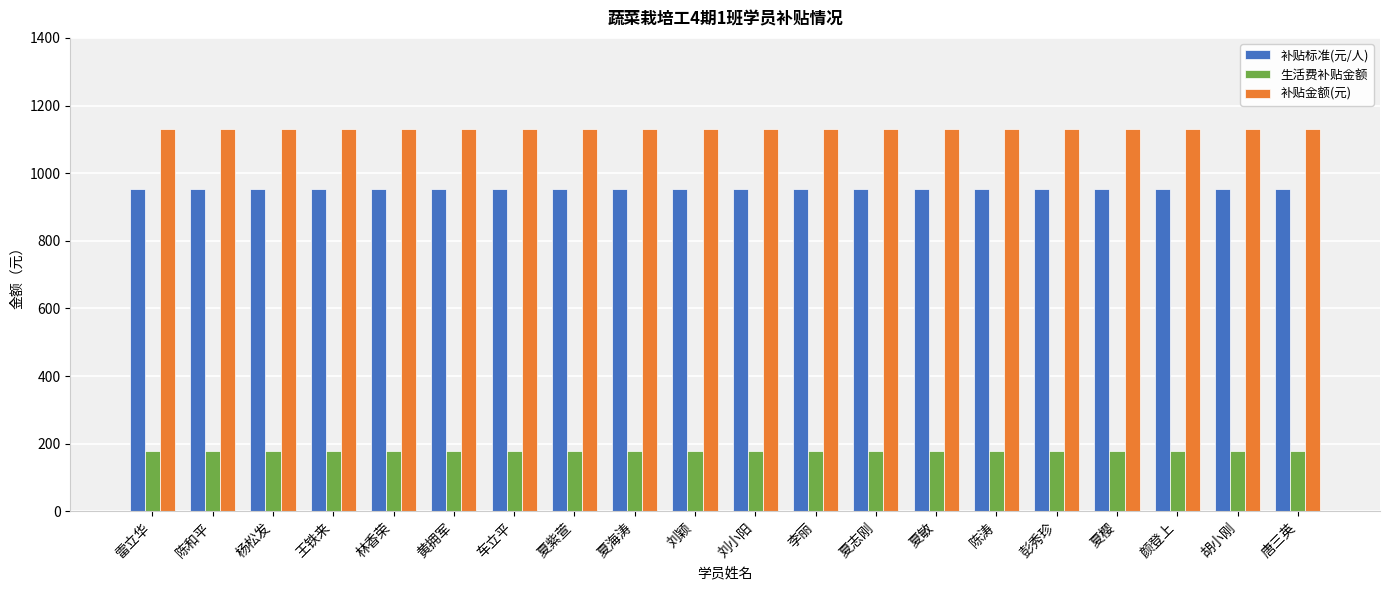

Reading left to right, list all the values displayed in this chart.

补贴标准(元/人): 雷立华=952	陈和平=952	杨松发=952	王铁来=952	林香荣=952	黄拥军=952	车立平=952	夏紫萱=952	夏海涛=952	刘颖=952	刘小阳=952	李丽=952	夏志刚=952	夏敏=952	陈涛=952	彭秀珍=952	夏樱=952	颜登上=952	胡小刚=952	唐三英=952
生活费补贴金额: 雷立华=180	陈和平=180	杨松发=180	王铁来=180	林香荣=180	黄拥军=180	车立平=180	夏紫萱=180	夏海涛=180	刘颖=180	刘小阳=180	李丽=180	夏志刚=180	夏敏=180	陈涛=180	彭秀珍=180	夏樱=180	颜登上=180	胡小刚=180	唐三英=180
补贴金额(元): 雷立华=1132	陈和平=1132	杨松发=1132	王铁来=1132	林香荣=1132	黄拥军=1132	车立平=1132	夏紫萱=1132	夏海涛=1132	刘颖=1132	刘小阳=1132	李丽=1132	夏志刚=1132	夏敏=1132	陈涛=1132	彭秀珍=1132	夏樱=1132	颜登上=1132	胡小刚=1132	唐三英=1132